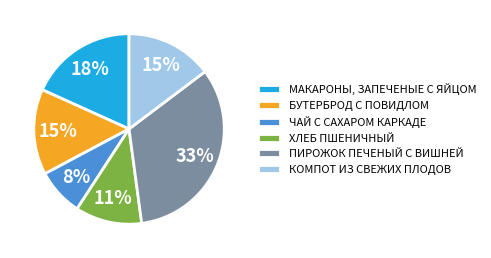

To the nearest percent, what percentage of the pie is КОМПОТ ИЗ СВЕЖИХ ПЛОДОВ?

15%